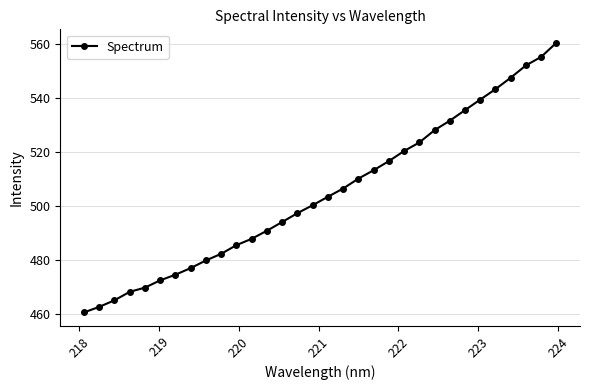

What is the sum of all values?

16156.8